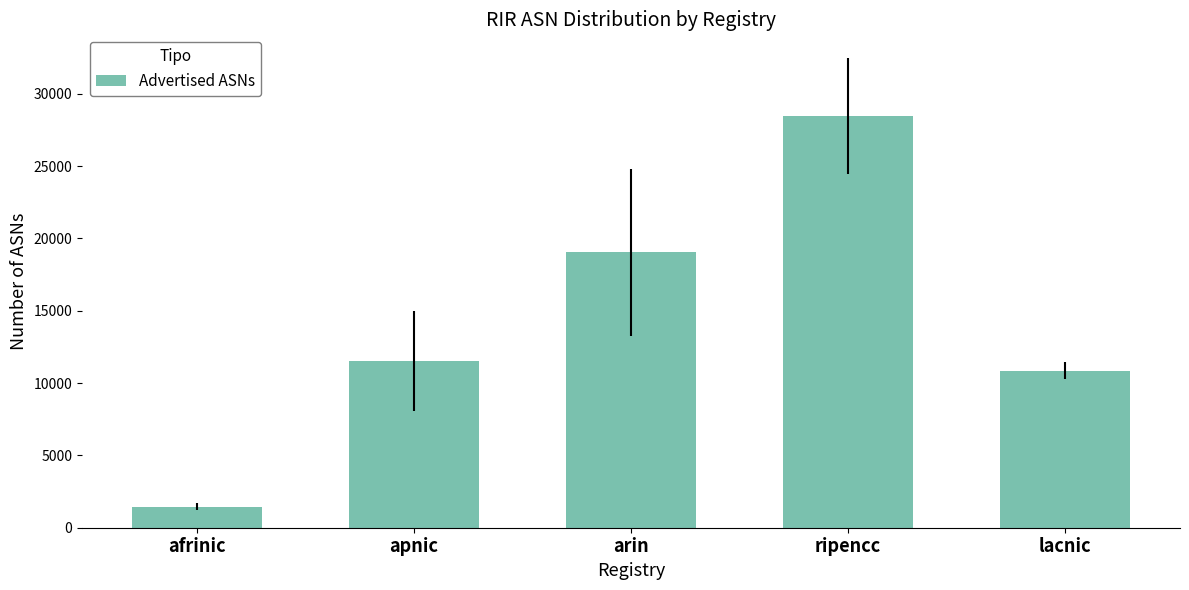

What is the greatest value displayed?

28462